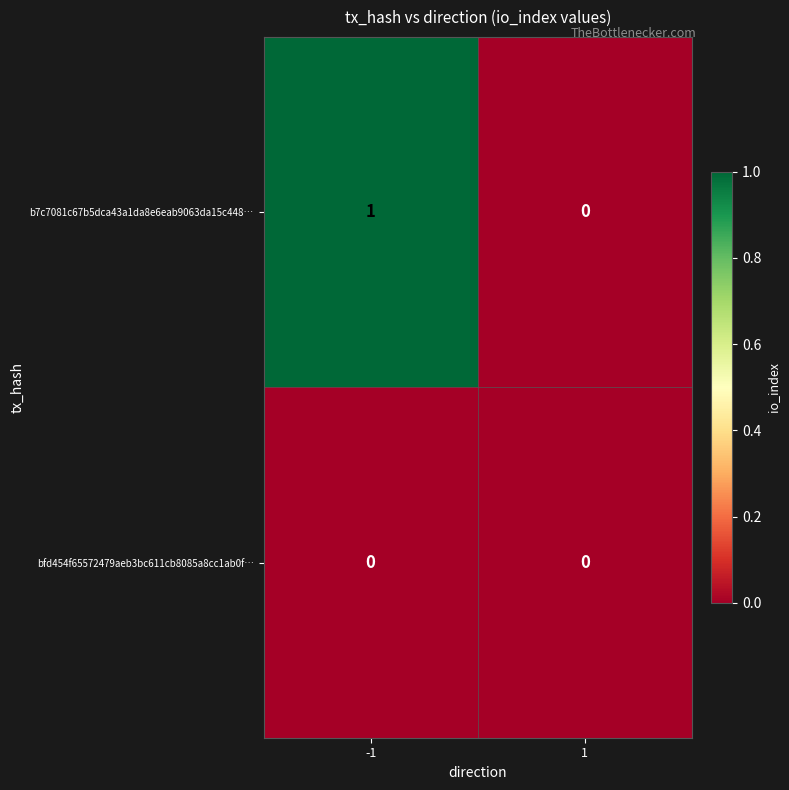

Which series has the largest range (max minus min)?

b7c7081c67b5dca43a1da8e6eab9063da15c448…